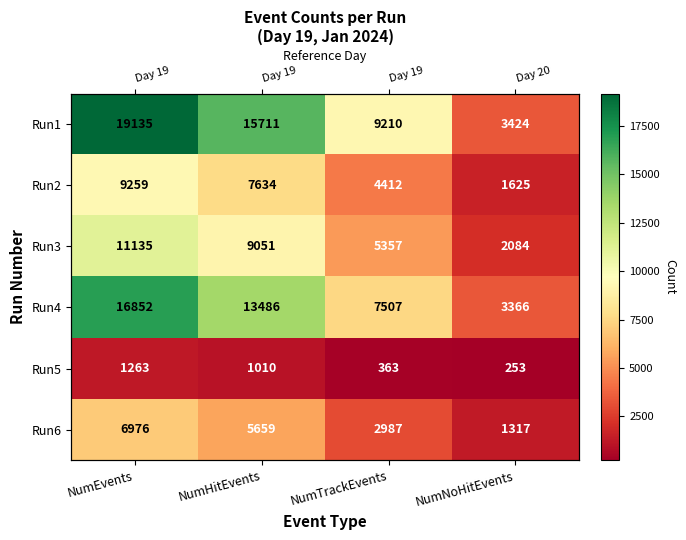

Count the Run4 values in the range 7507 to 16852.

3